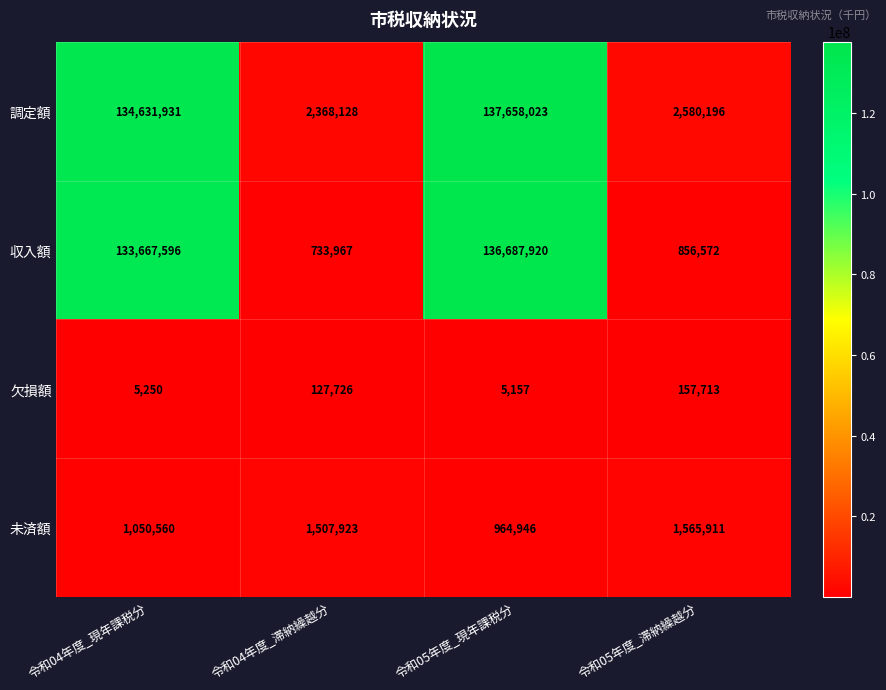

What is the greatest value displayed?

137658023